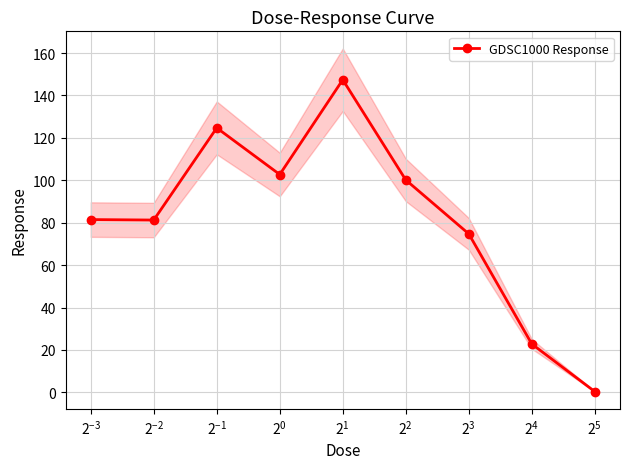

True or false: GDSC1000 Response has more than 2 points higher than both neighbors.

False